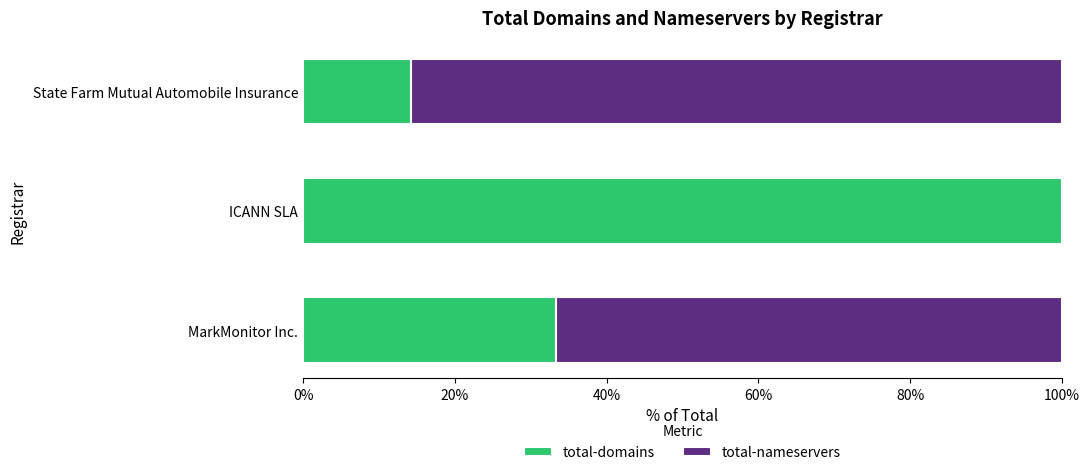

What is the sum of all total-domains values?

147.6